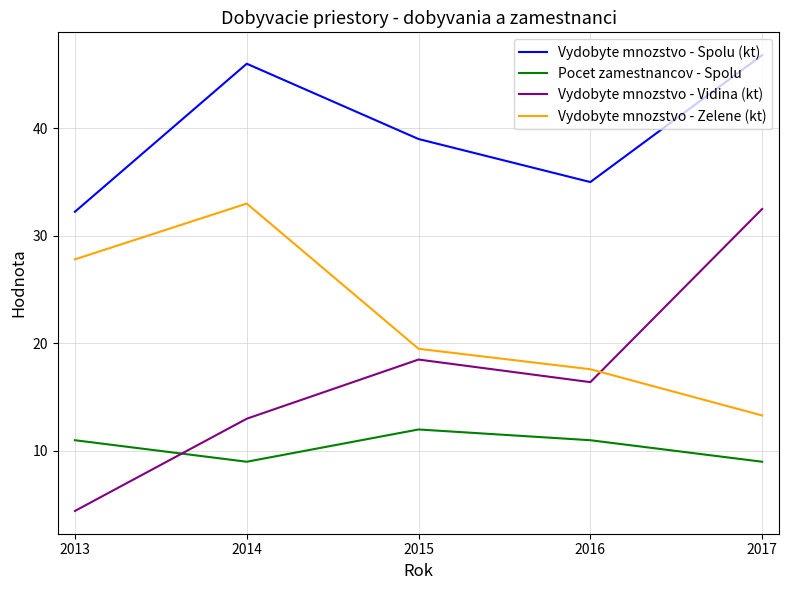

How many Pocet zamestnancov - Spolu values are between 9 and 11?

4